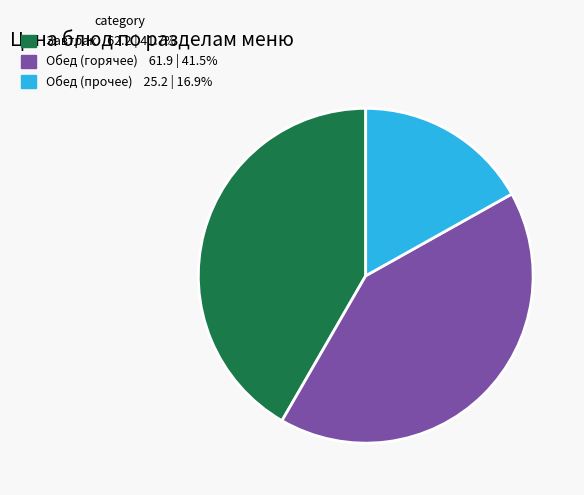

Does any single category account for the majority?

No